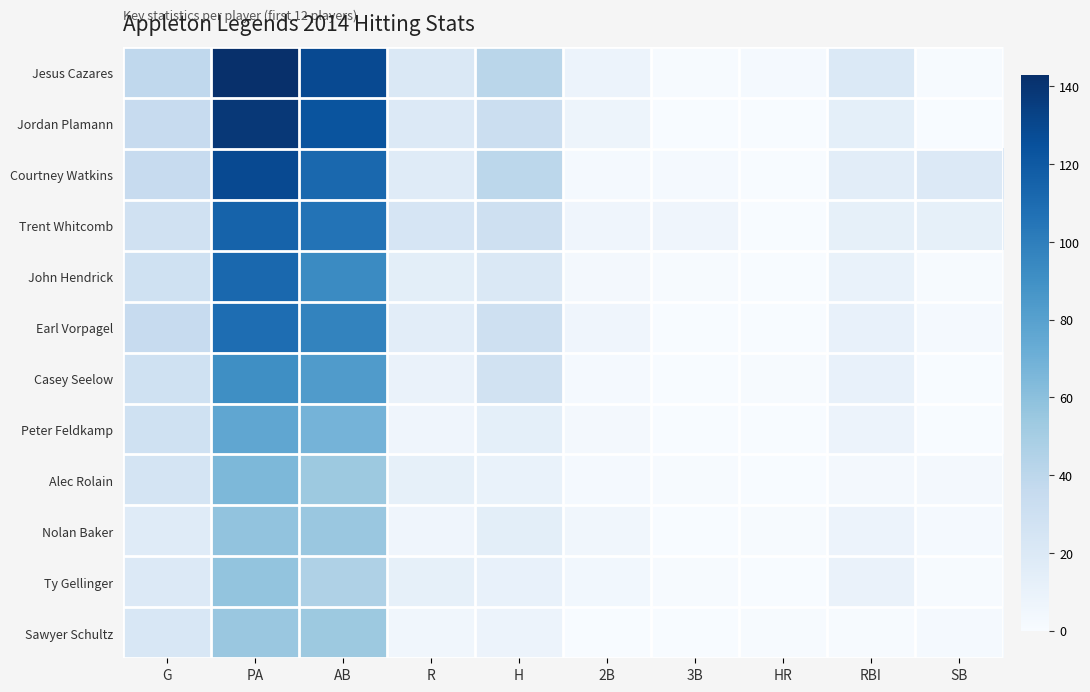

What is the difference between the highest and lowest values at R?

19